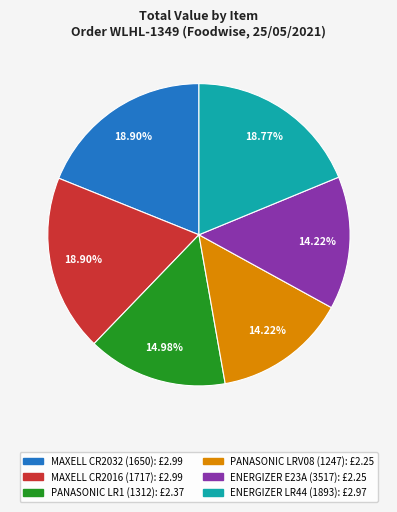

True or false: ENERGIZER LR44 (1893) accounts for 19% of the total.

True